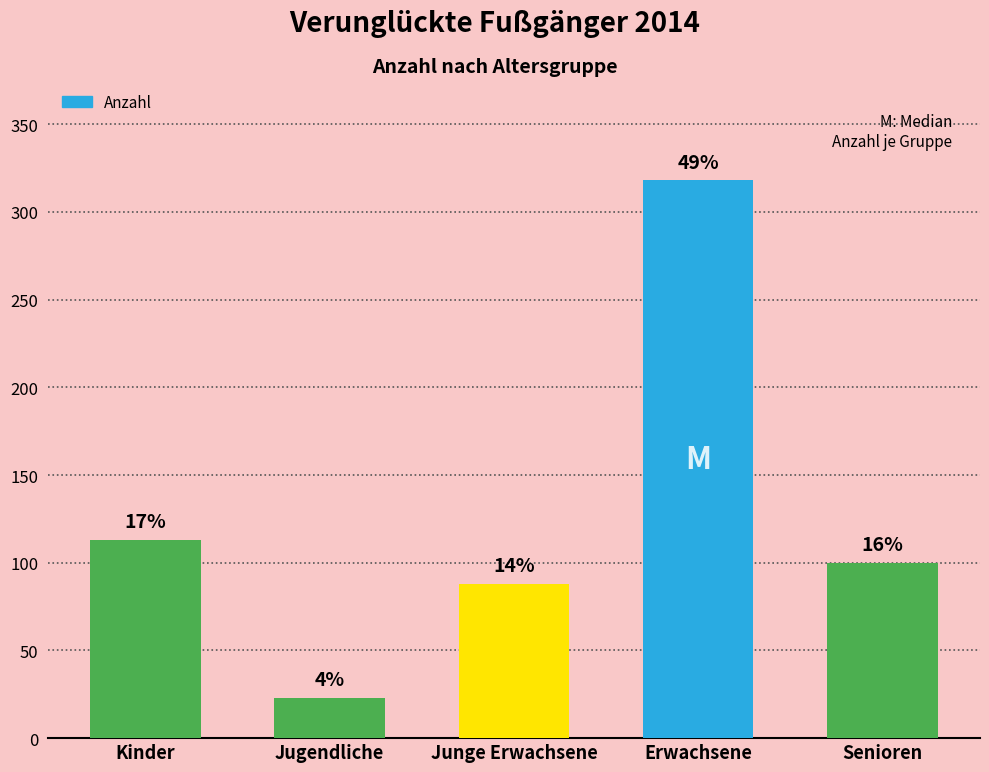

What is the average value?

128